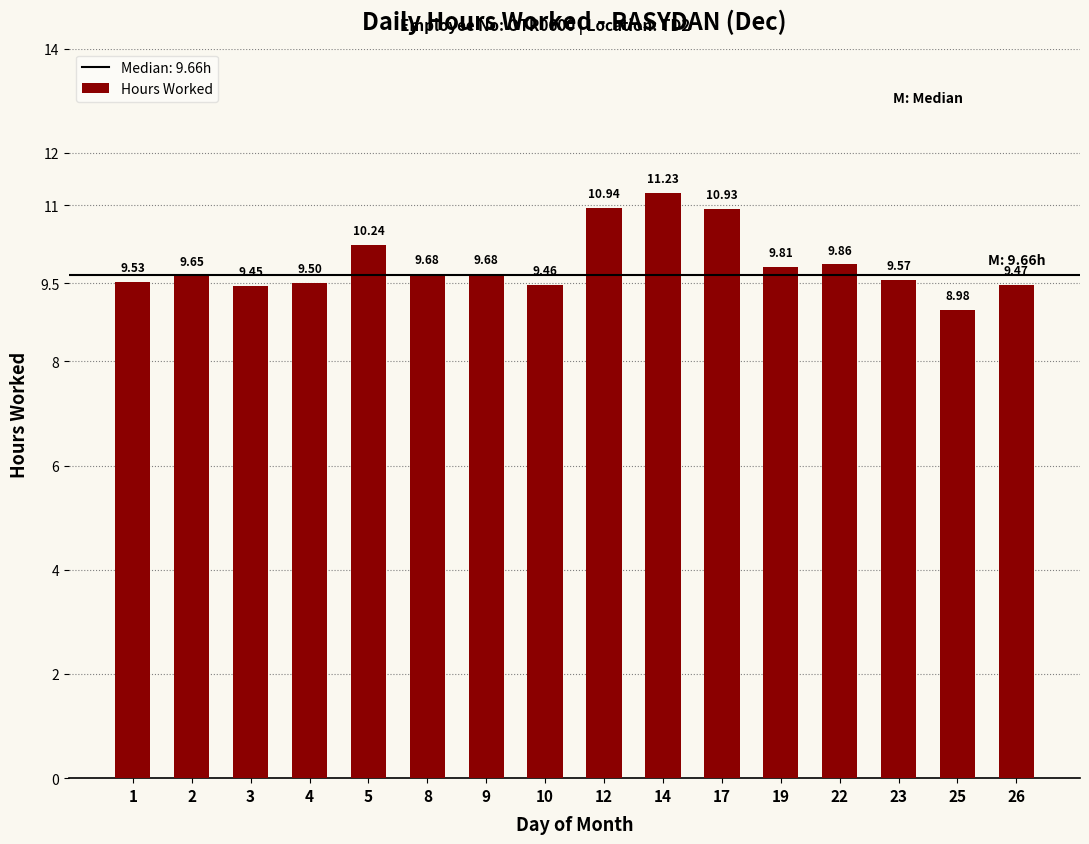

Which category has the highest value across all series?

14